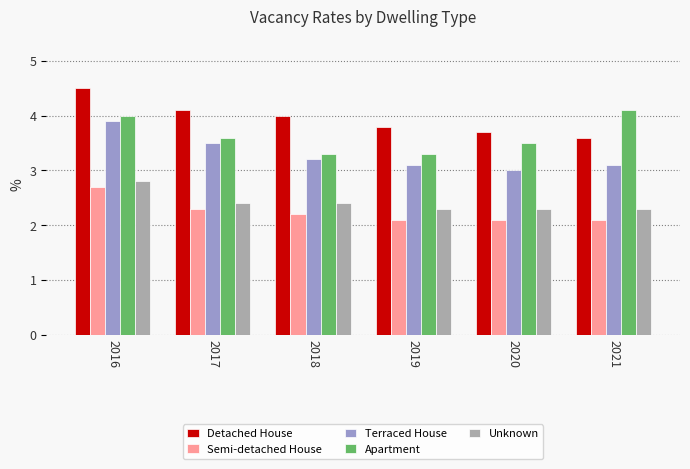

The value of Terraced House at 2019 is 0.8. True or false?

False